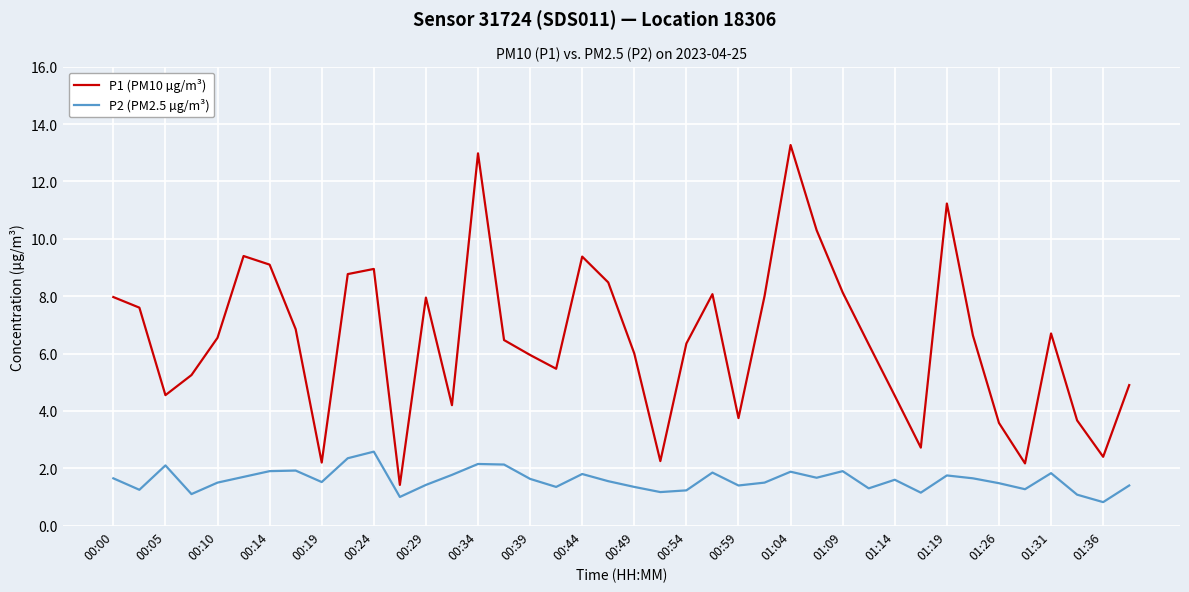

Count the number of categories in the chart.

40